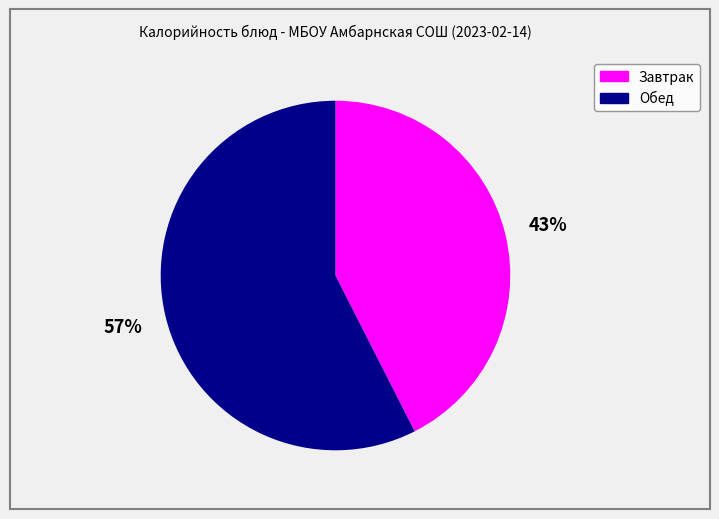

To the nearest percent, what is the average slice percentage?

50%